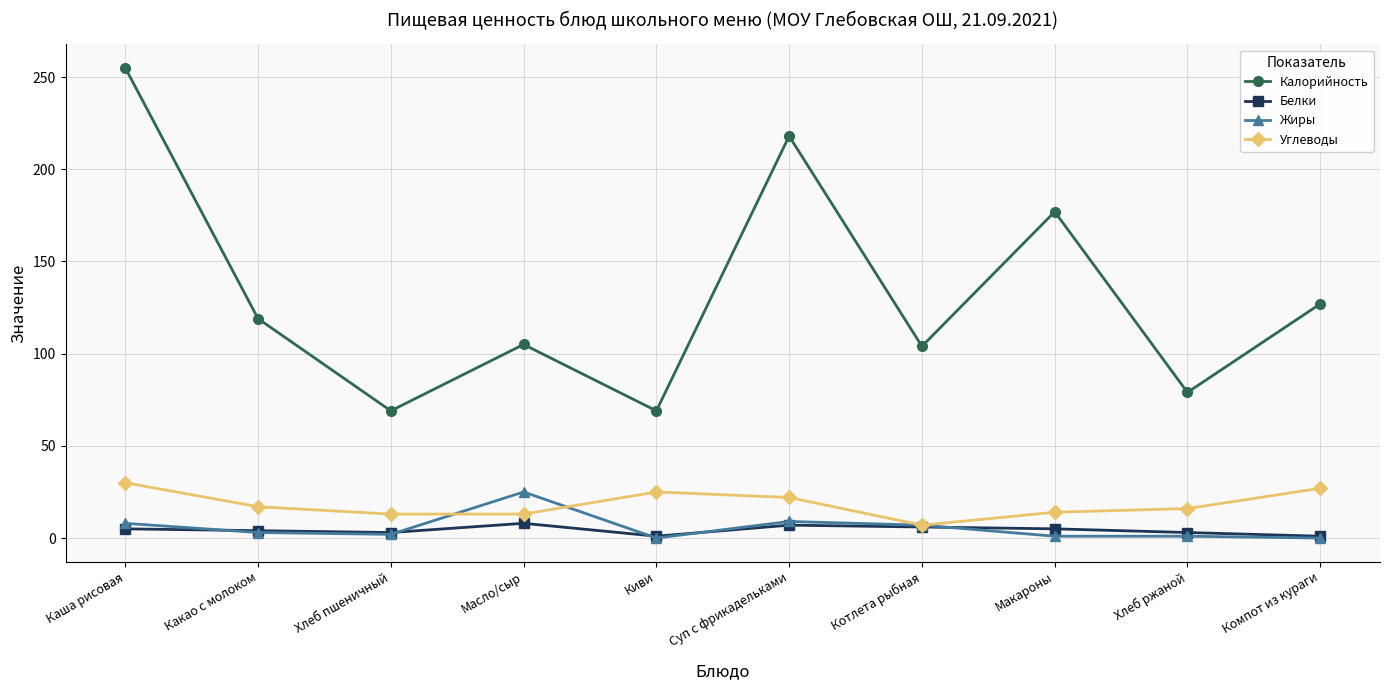

How many series are shown in this chart?

4